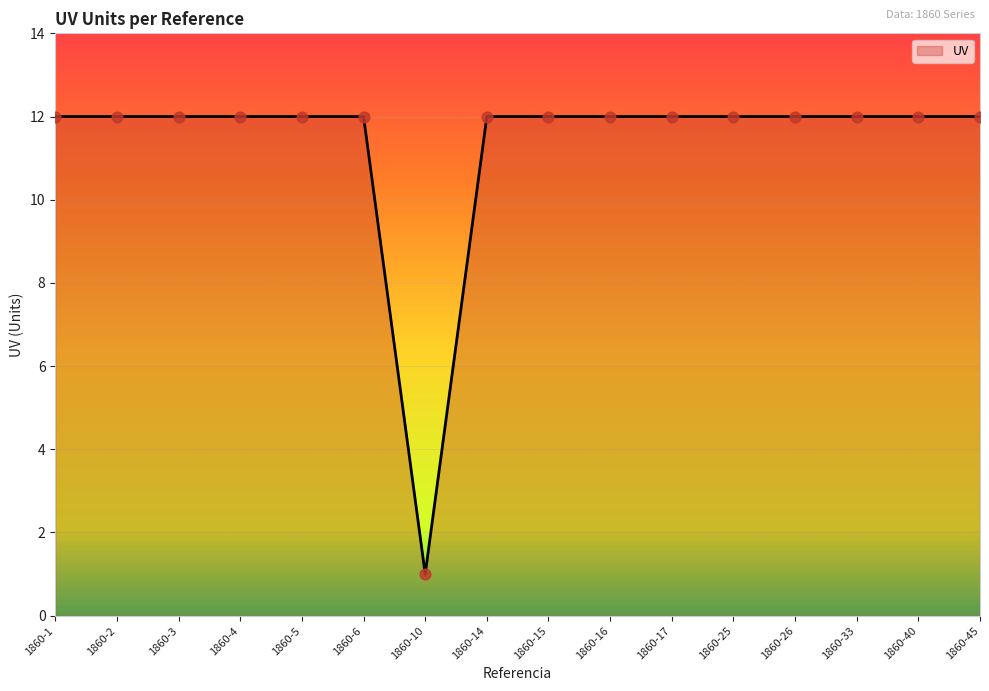

Between 1860-10 and 1860-3, which is larger?

1860-3